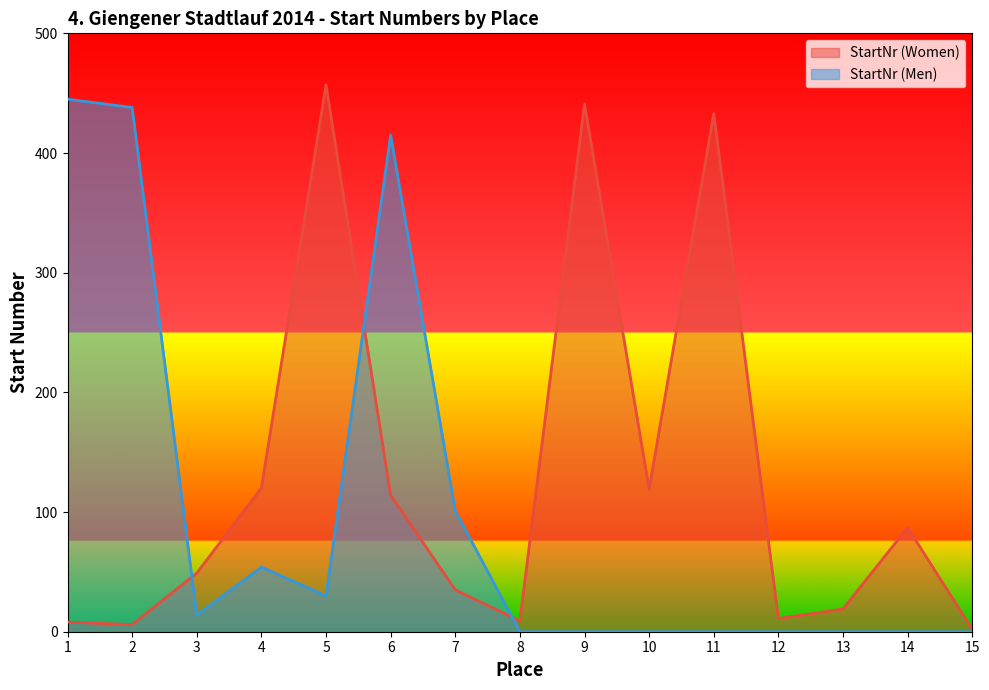

At which category does StartNr (Women) reach its first local valley?

2